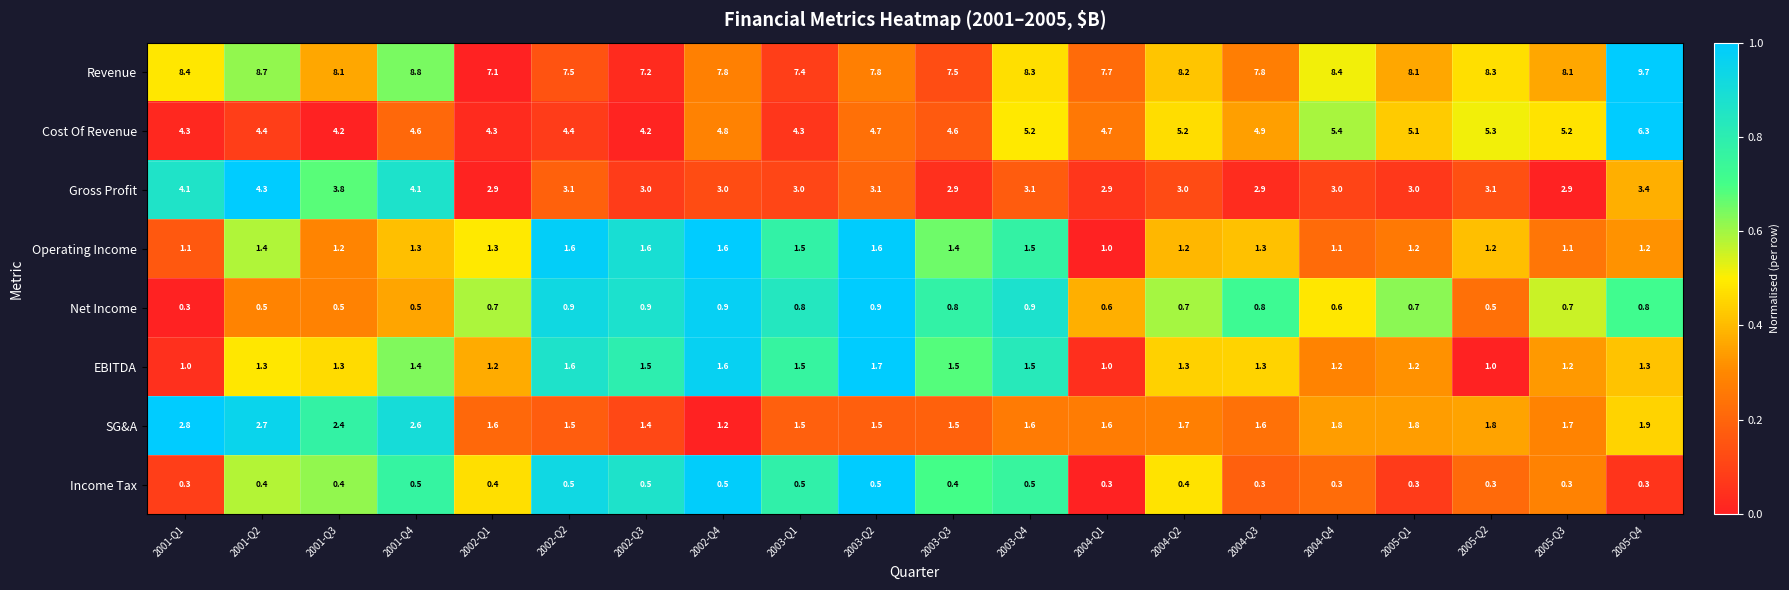

Is the value of Income Tax at 2002-Q4 greater than the value of SG&A at 2001-Q2?

No